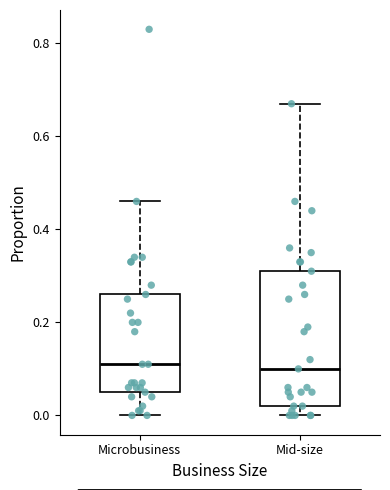

Reading left to right, read every box against the y-axis: the position of its median line, the range the box covers, and the ends of its whiskers. The values are not printed on the chart, so give them approximately, as read against the axis.

Microbusiness: median 0.12, box 0.06 to 0.26, whiskers 0.00 to 0.46
Mid-size: median 0.10, box 0.02 to 0.32, whiskers 0.00 to 0.68